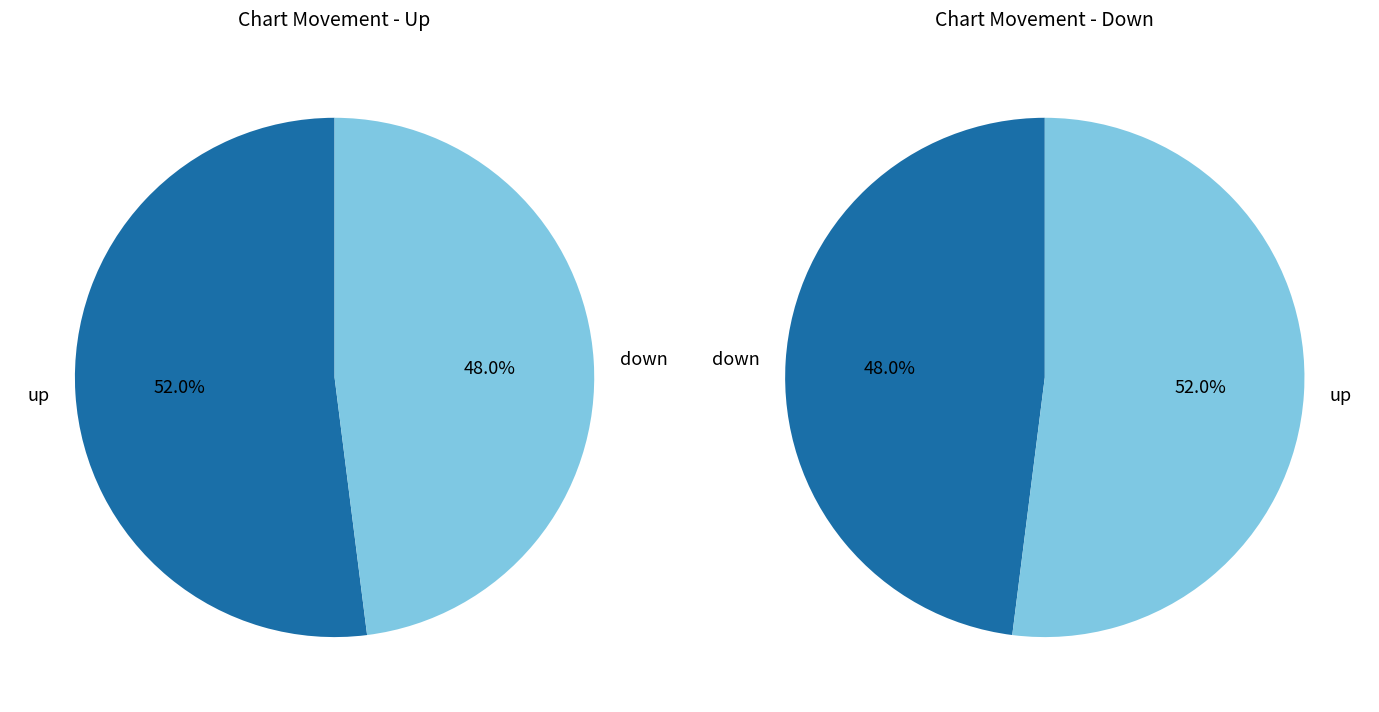

Do up and down together represent more than half of the pie?

Yes